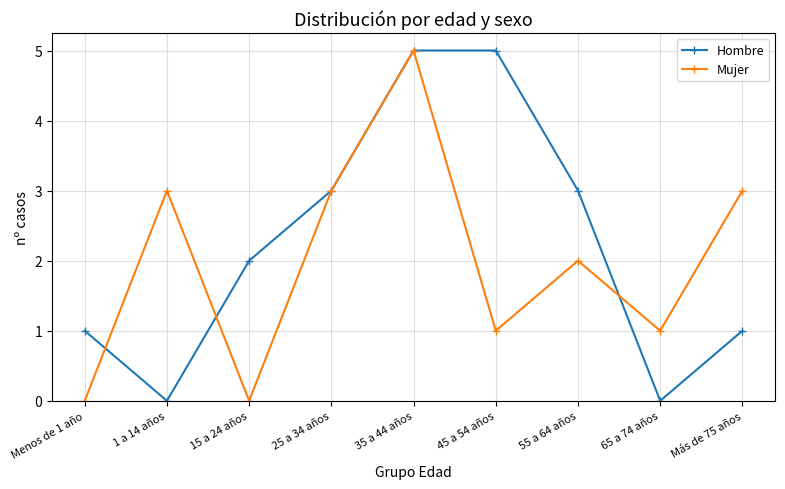

How many lines are shown in the chart?

2